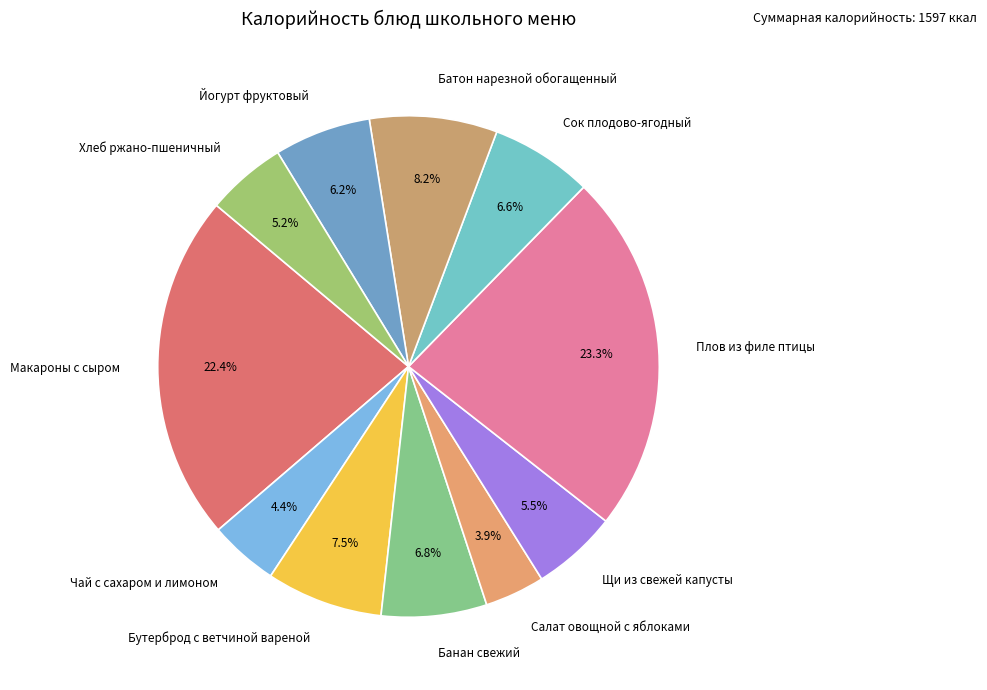

How many segments does this pie chart have?

11